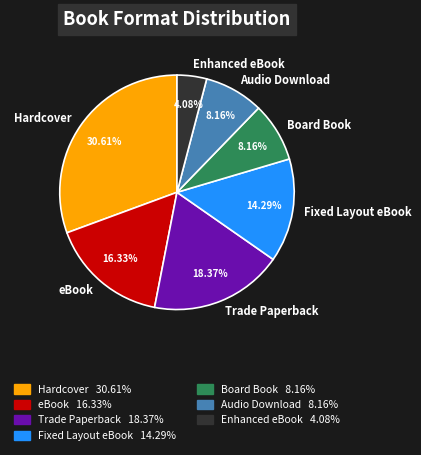

Which category has the smallest portion of the pie?

Enhanced eBook